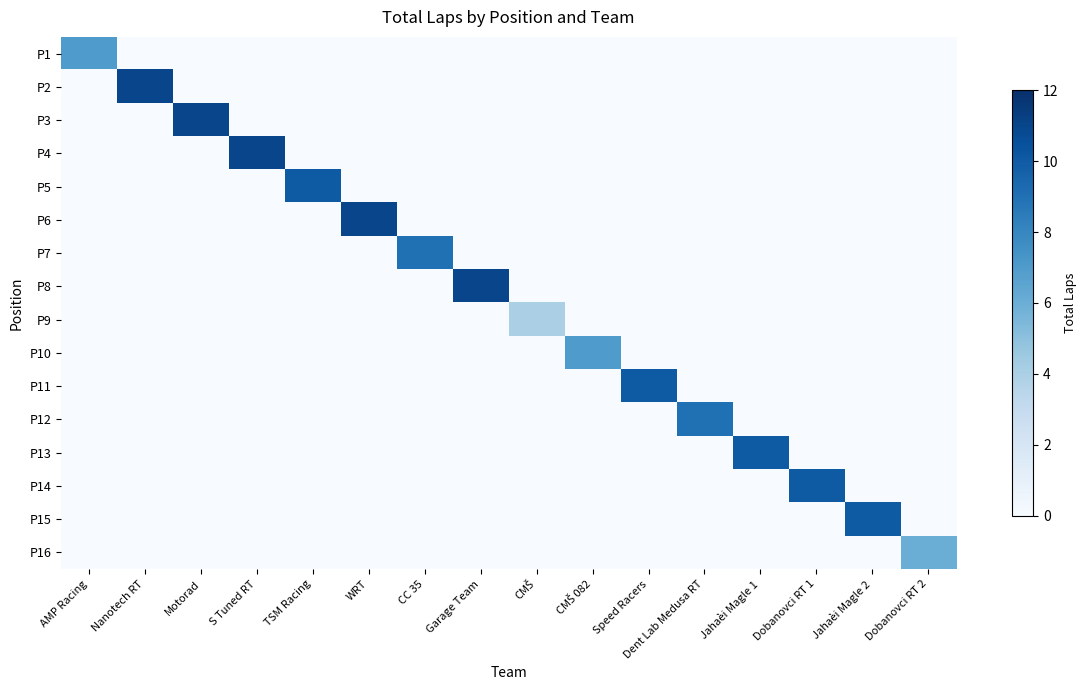

What is the difference between the highest and lowest values at Nanotech RT?

11